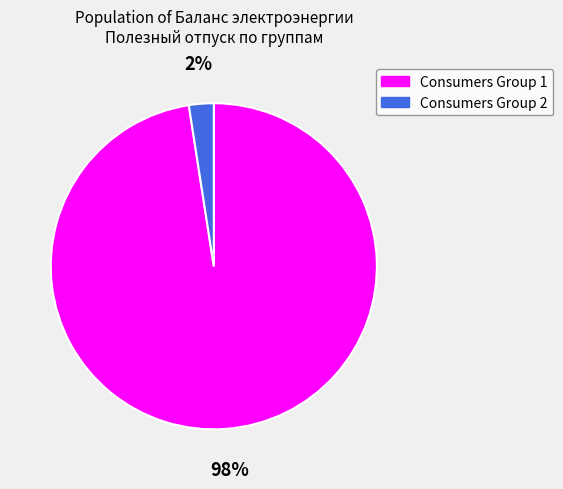

Does any single category account for the majority?

Yes